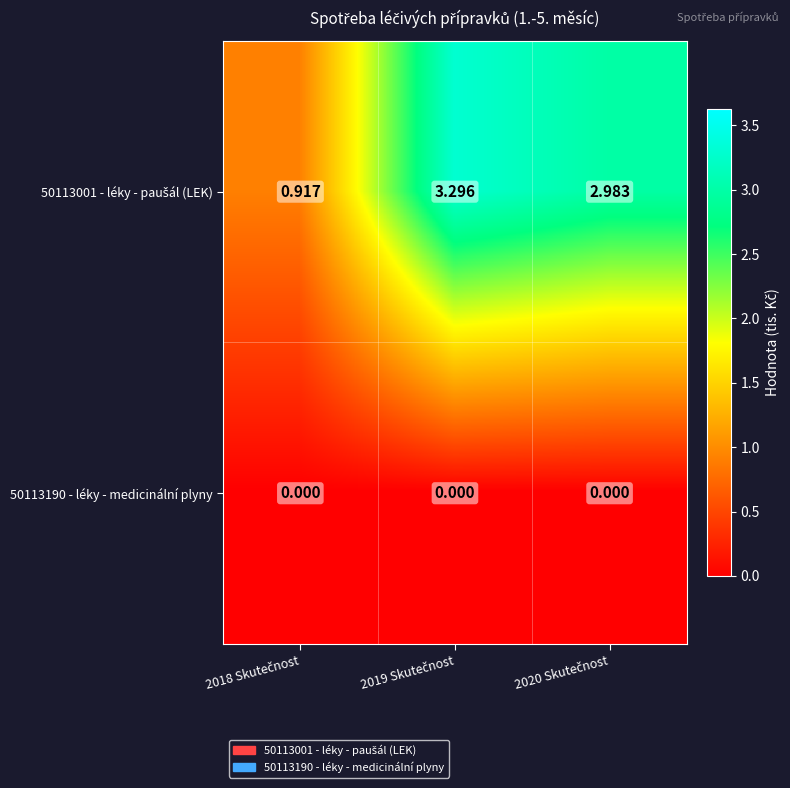

Which series has the widest spread of values?

50113001 - léky - paušál (LEK)